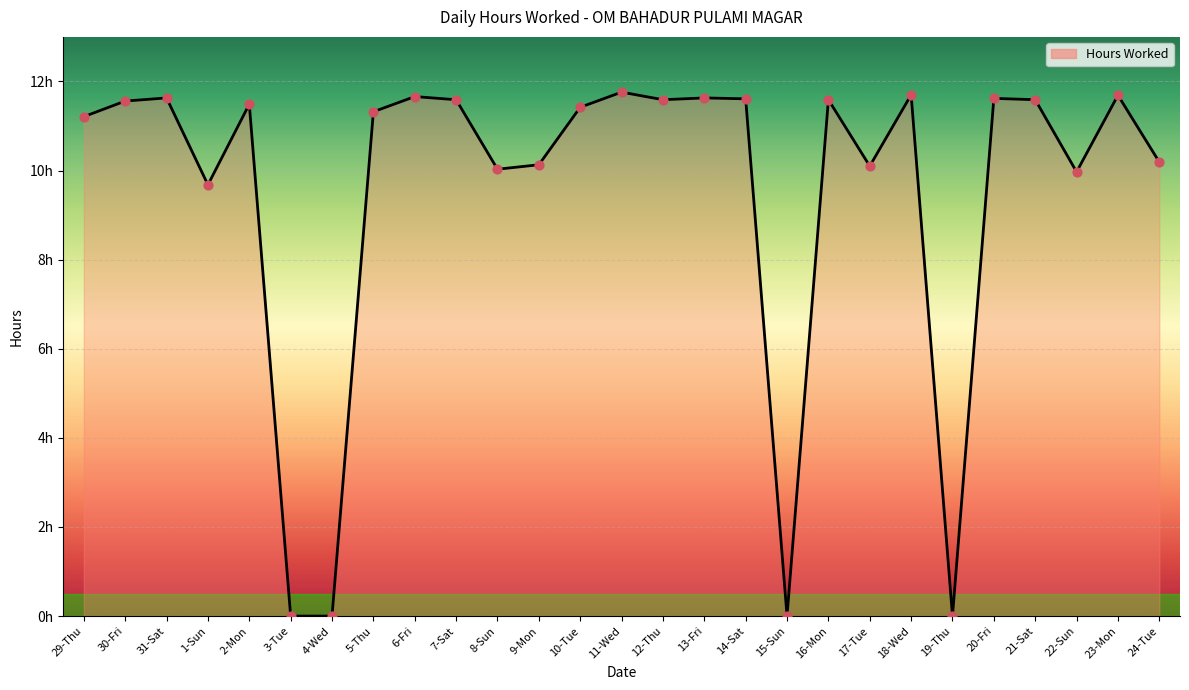

Which has a higher value, 15-Sun or 31-Sat?

31-Sat